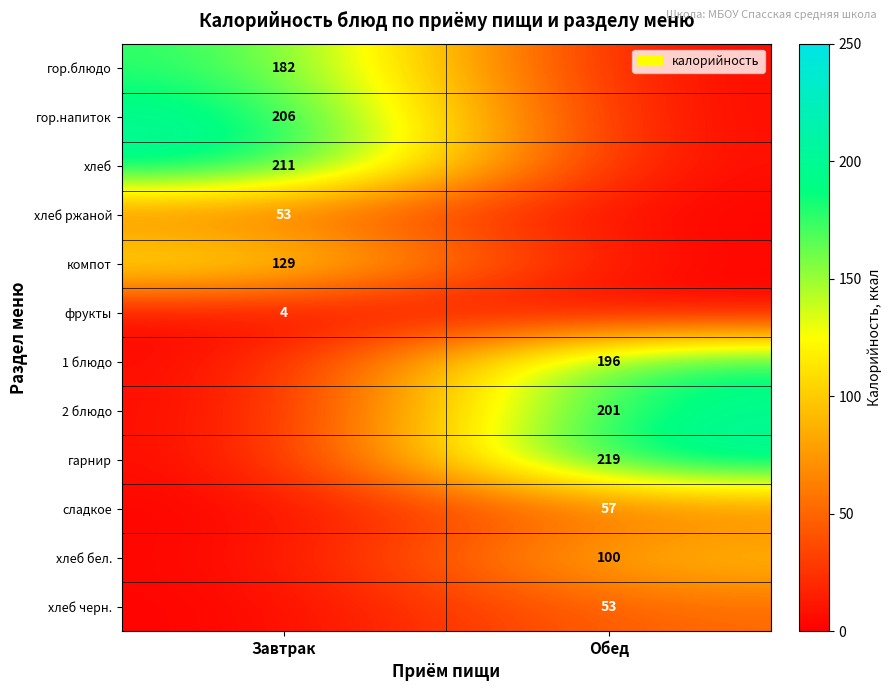

True or false: хлеб черн. has a value of 23 at Обед.

False